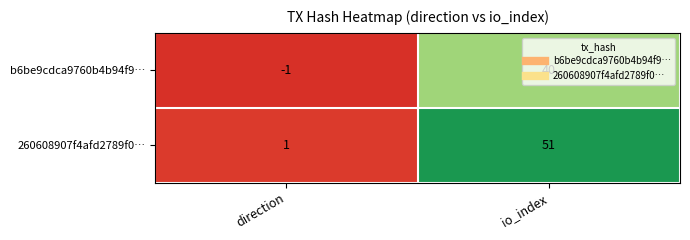

Which series has the largest total across all categories?

260608907f4afd2789f0…